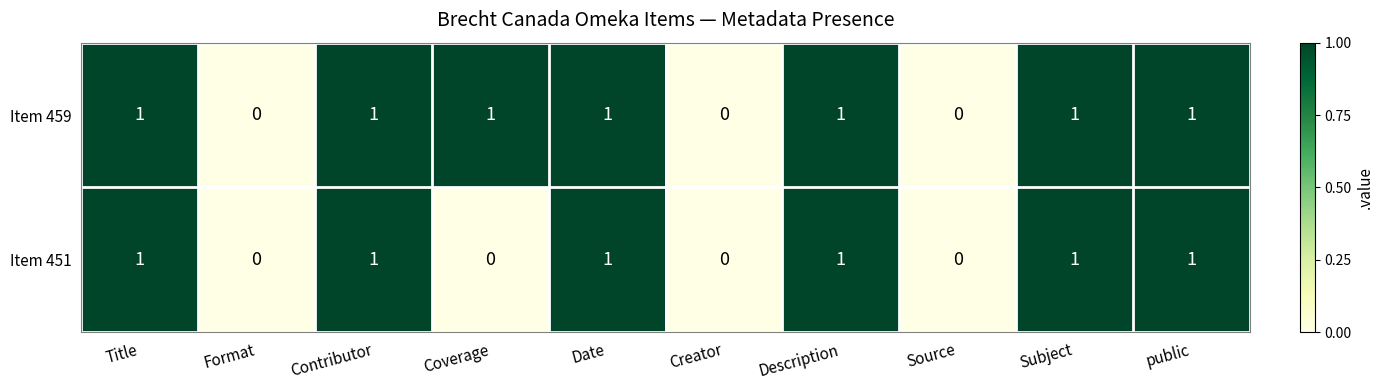

Is the value of Item 451 at Title greater than the value of Item 459 at Source?

Yes